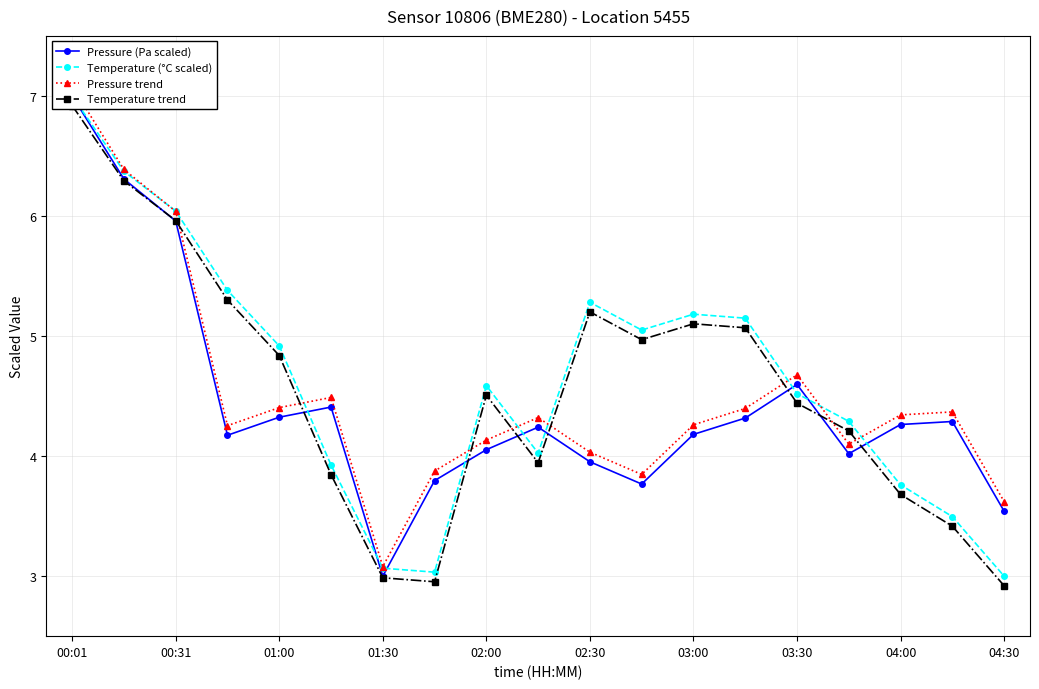

At which category does Pressure (Pa scaled) reach its first local valley?

01:30